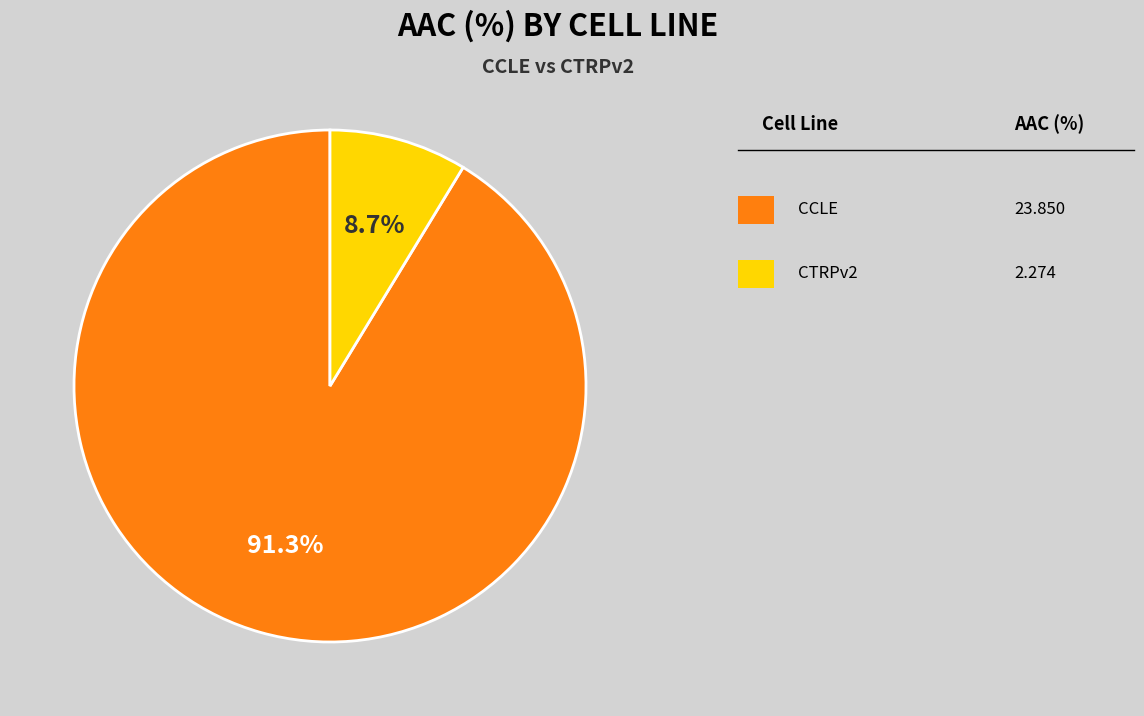

To the nearest percent, what is the average slice percentage?

50%